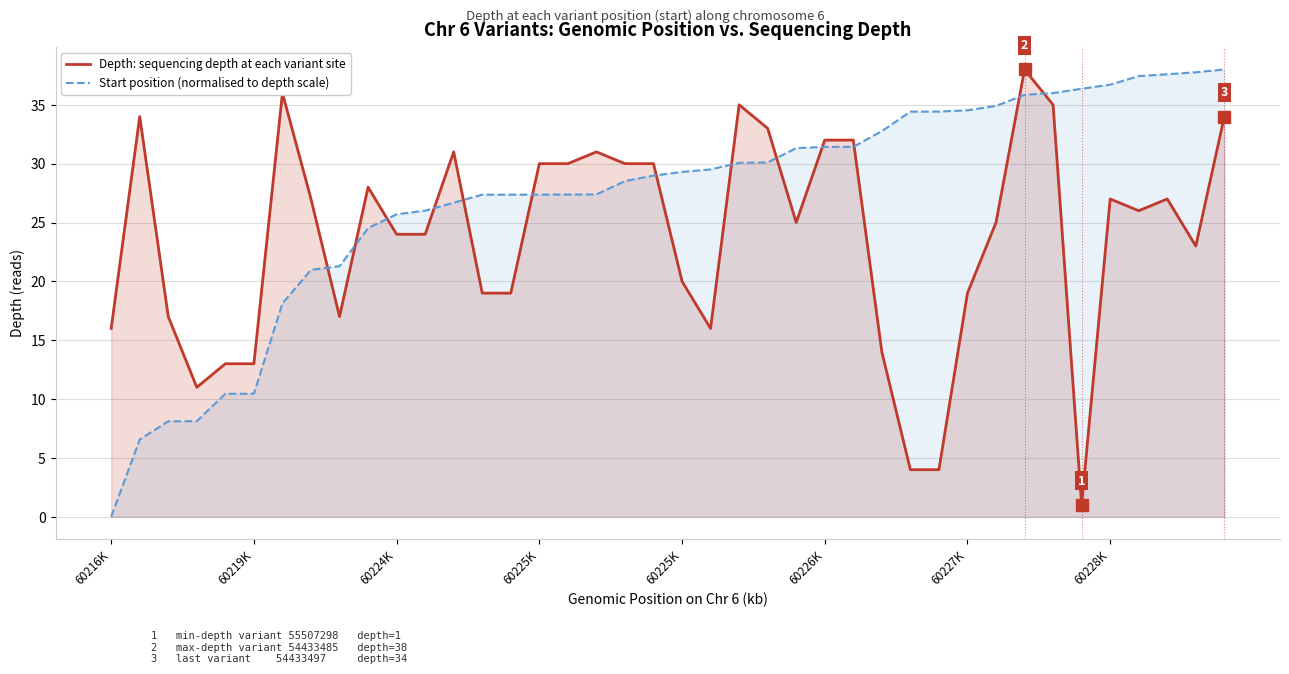

At which category does the chart reach its minimum across all series?

60216K